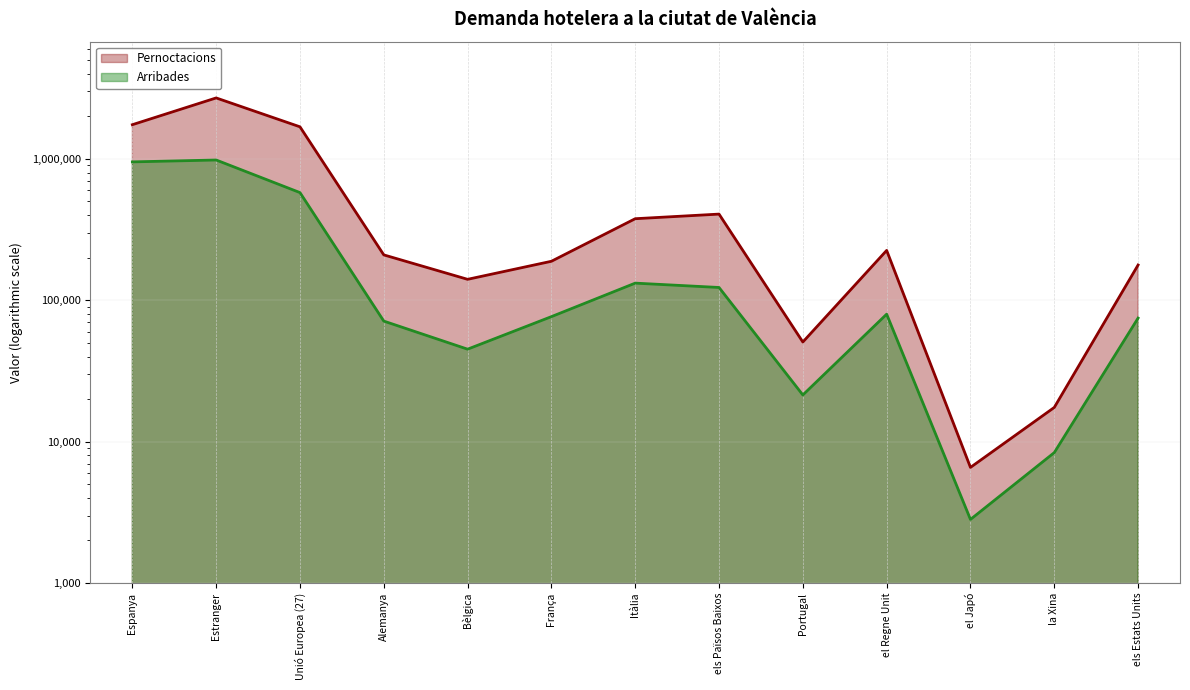

True or false: Arribades and Pernoctacions cross at least once.

False